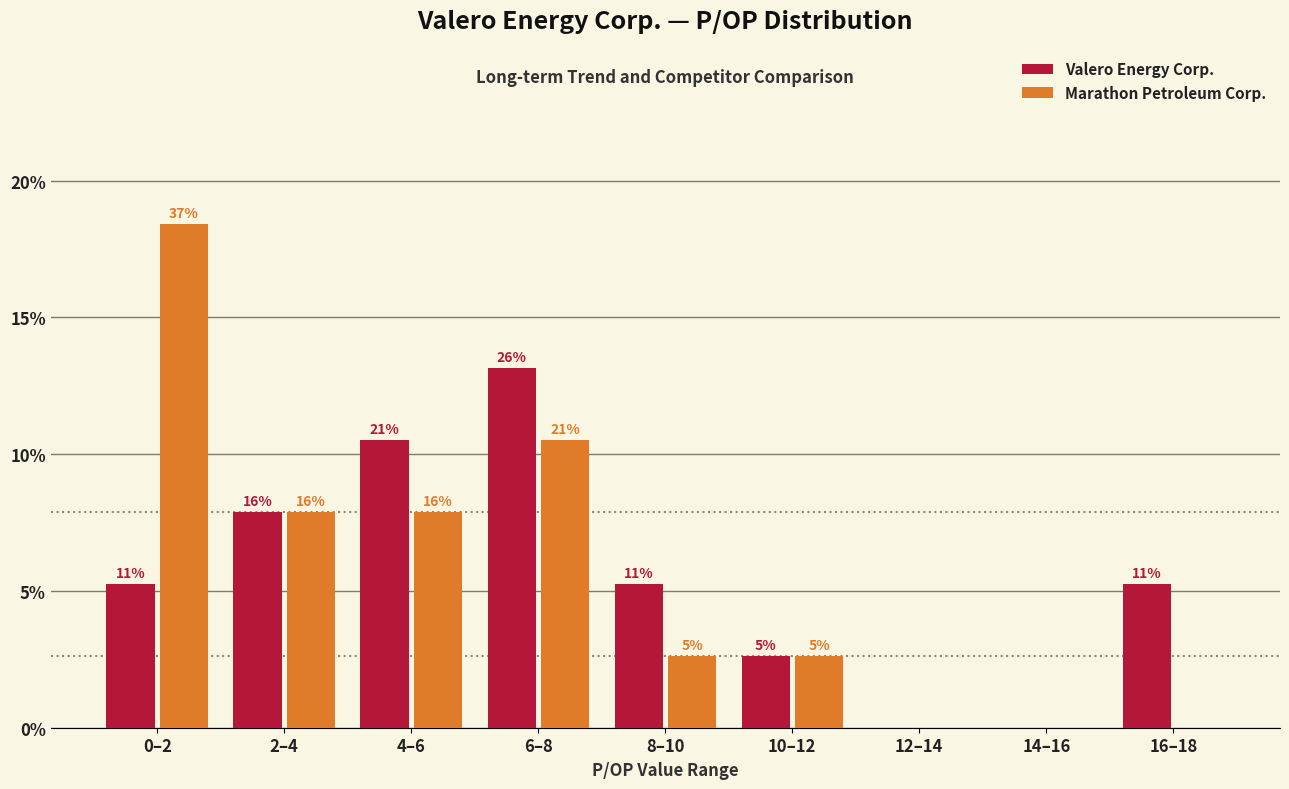

What are all the series names shown in the legend?

Valero Energy Corp., Marathon Petroleum Corp.